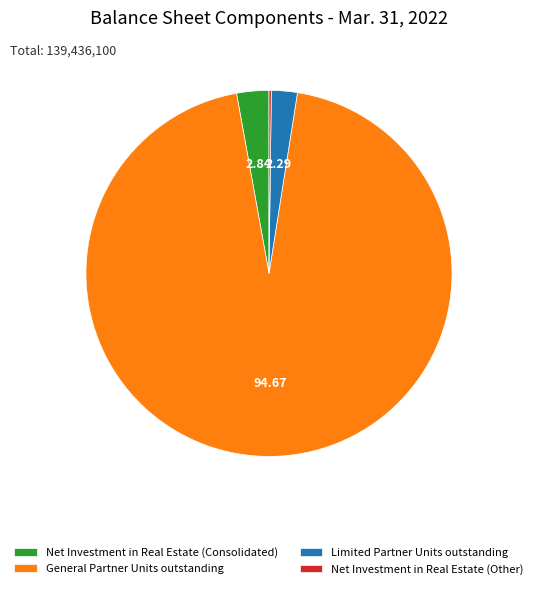

Does General Partner Units outstanding account for over 50% of the chart?

Yes